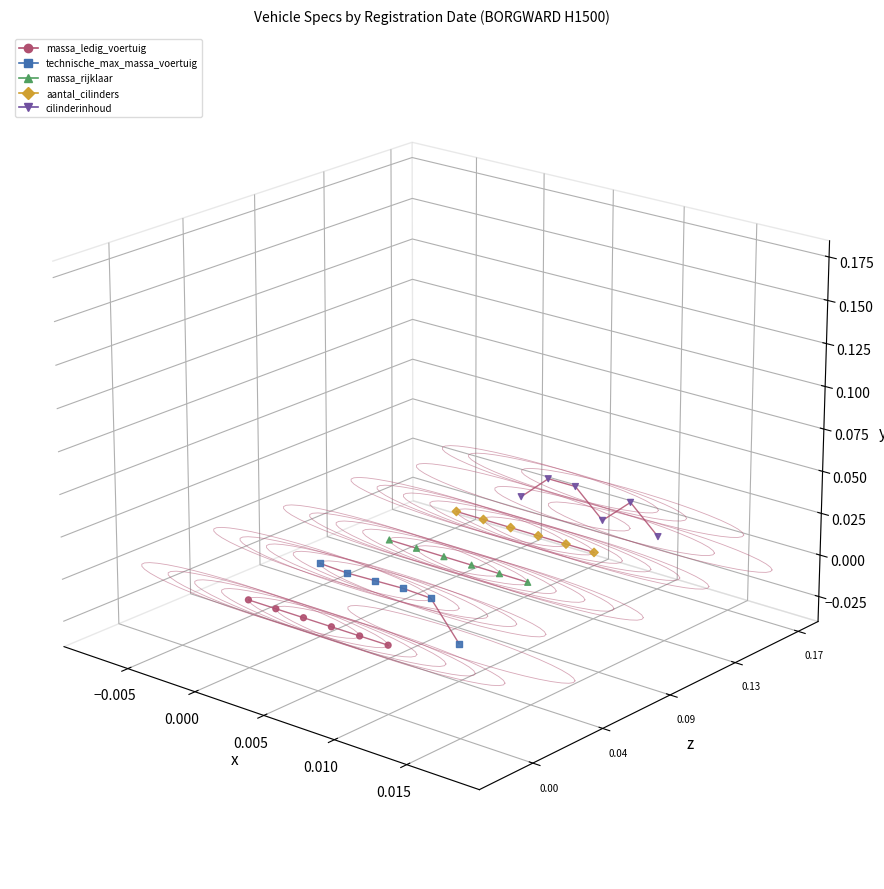

Which series contains the lowest Y value?

massa_ledig_voertuig